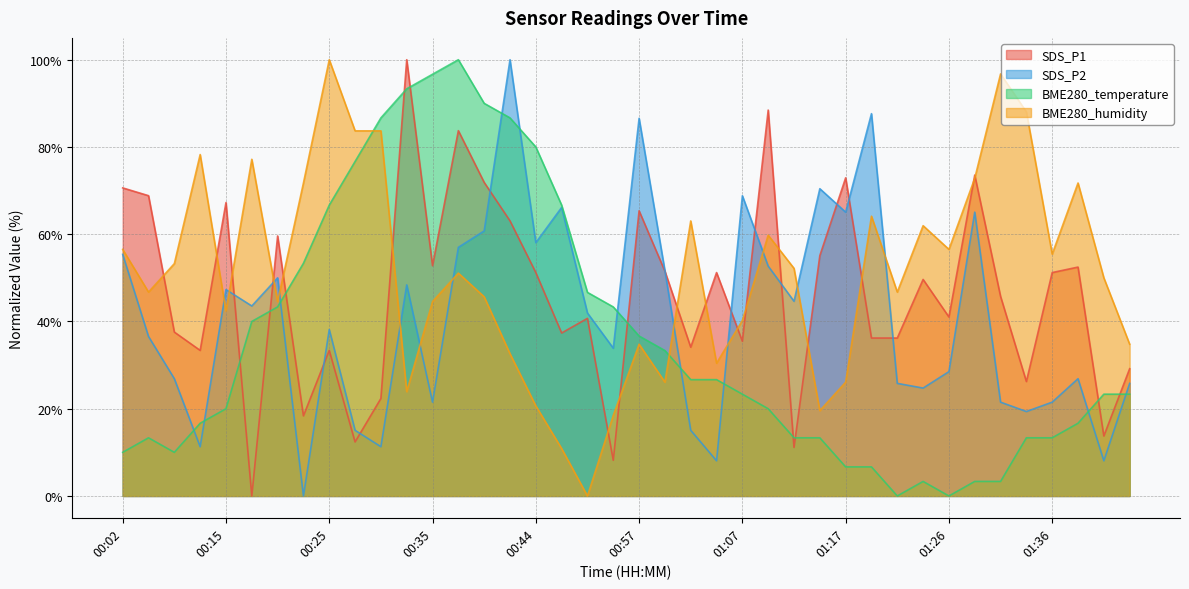

Where is the first local maximum for SDS_P2?

00:15